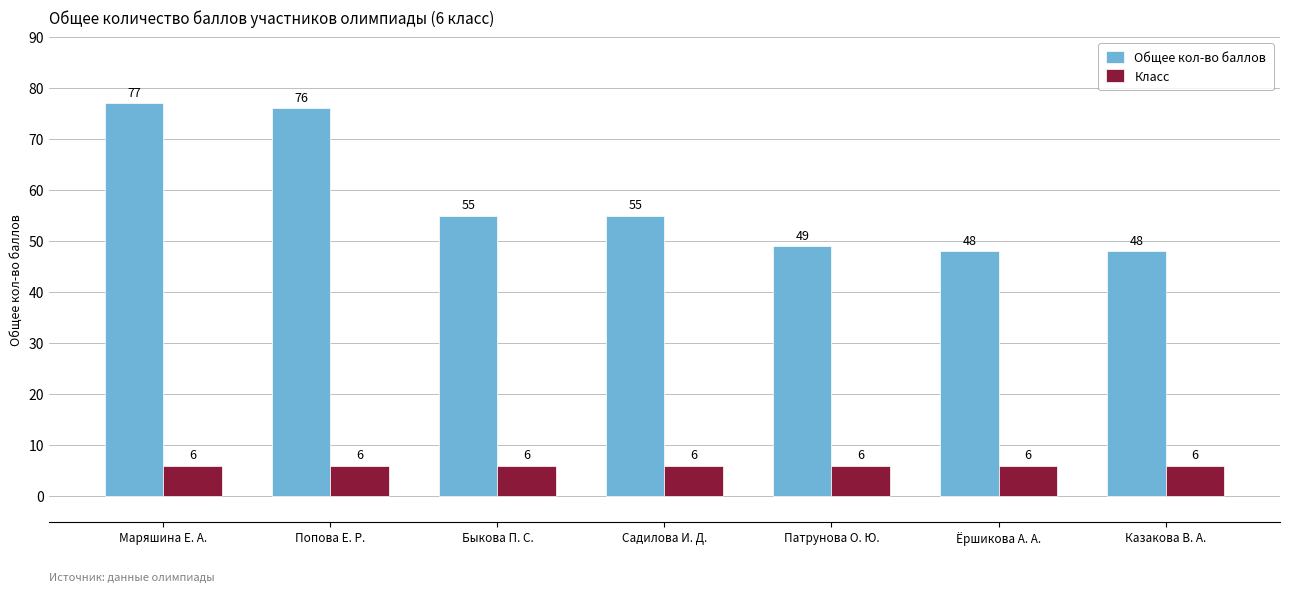

Rank the series by their maximum value, from highest to lowest.

Общее кол-во баллов, Класс